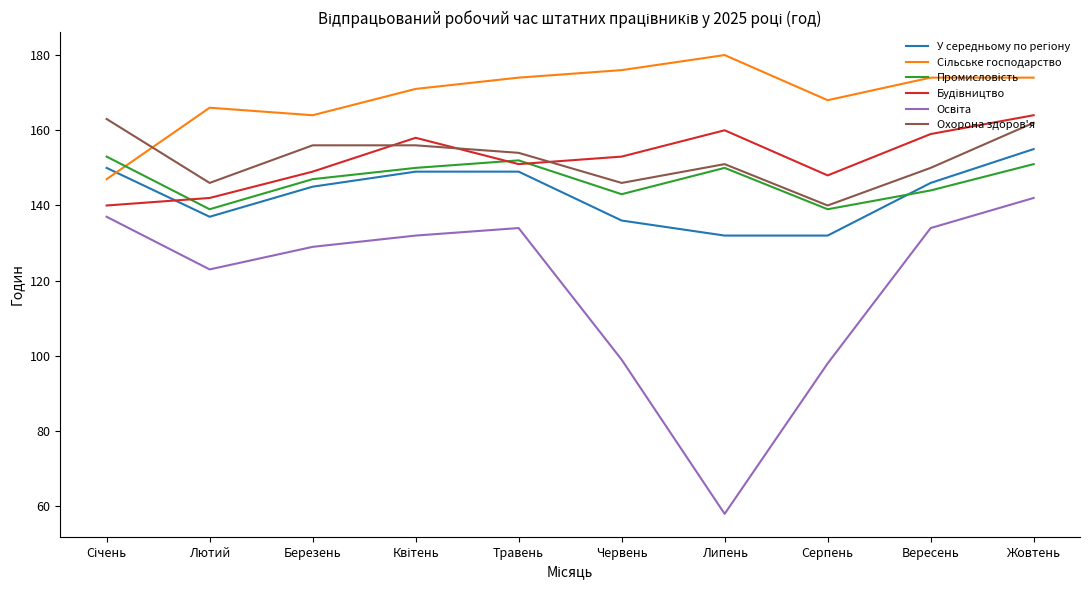

At which category is the sum across all series the highest?

Жовтень